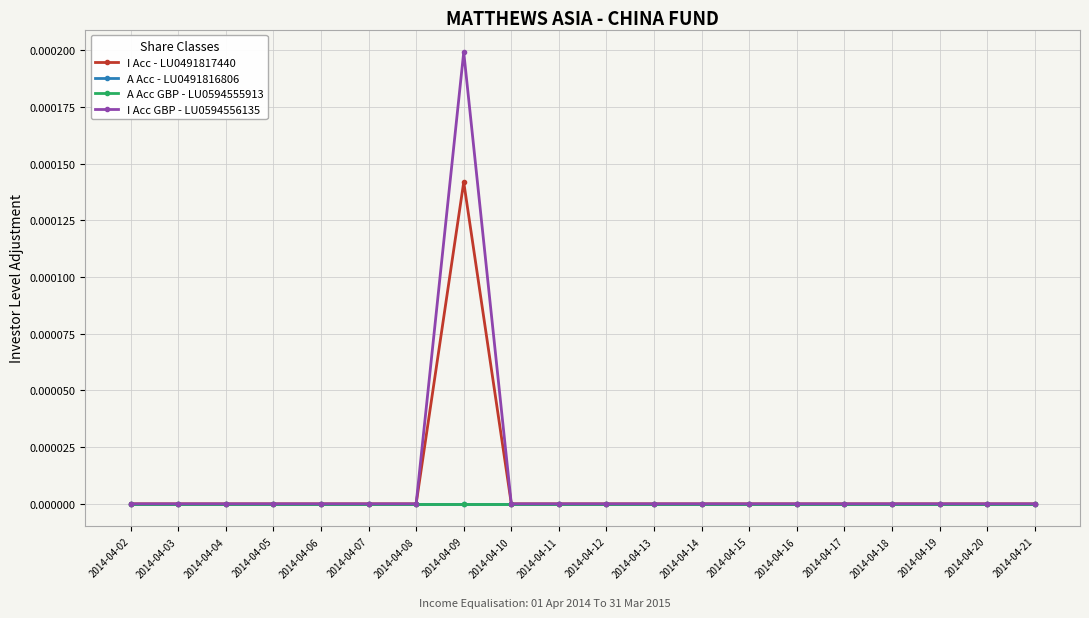

How many lines are shown in the chart?

4